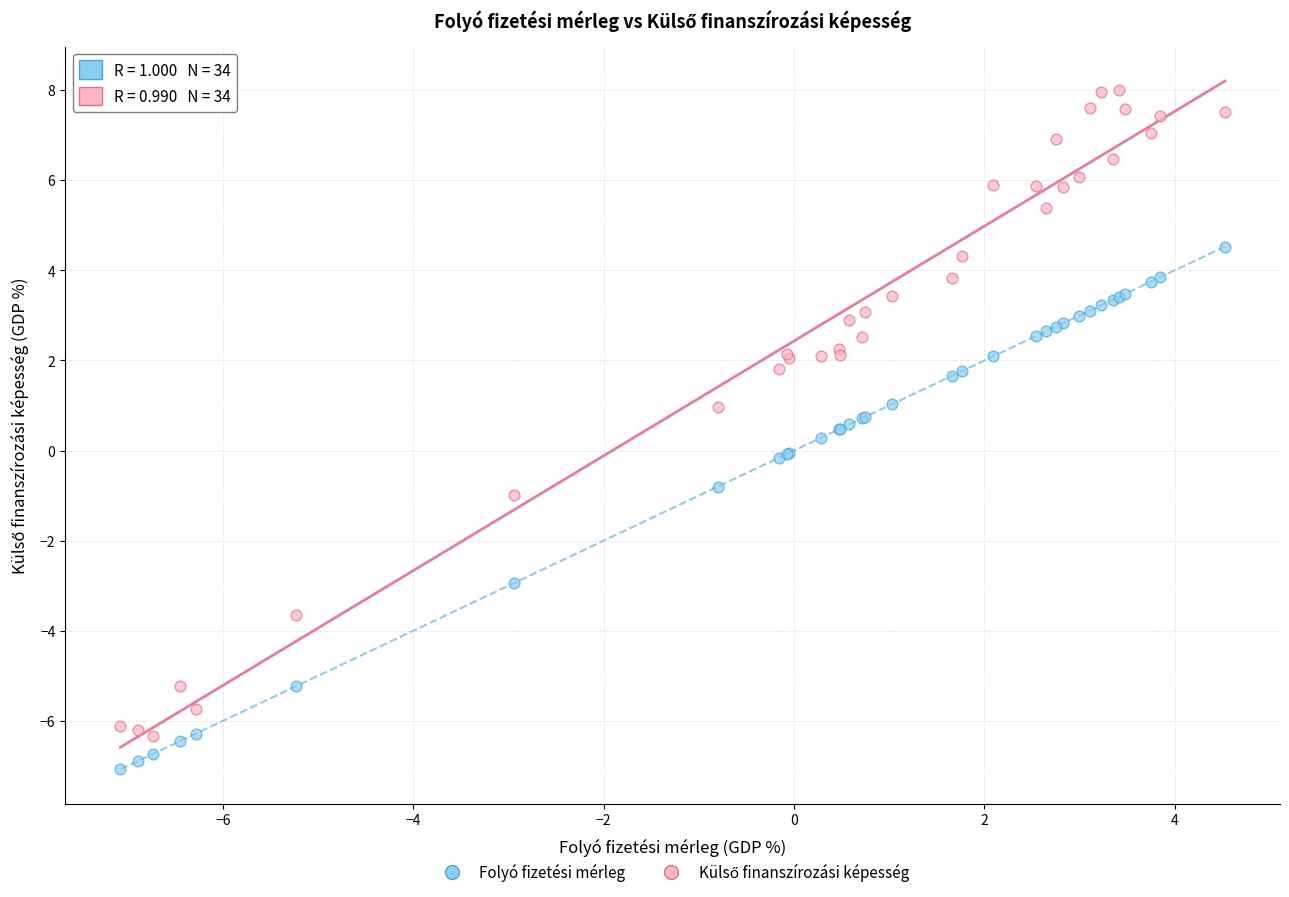

Which series reaches the minimum Y coordinate?

Folyó fizetési mérleg